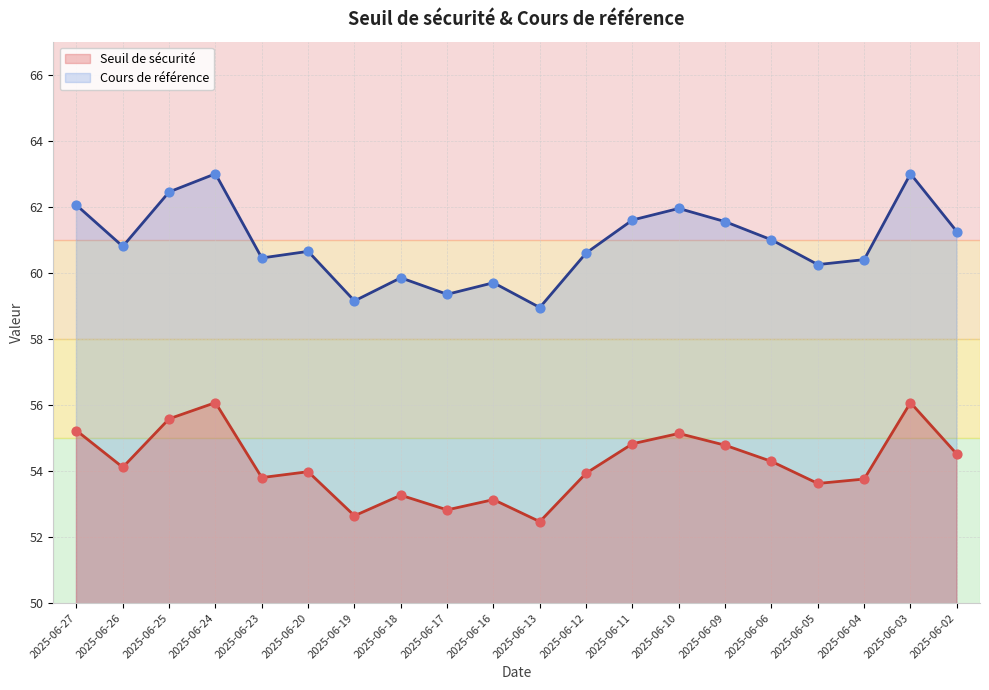

At how many categories does at least one series exceed 60?

15